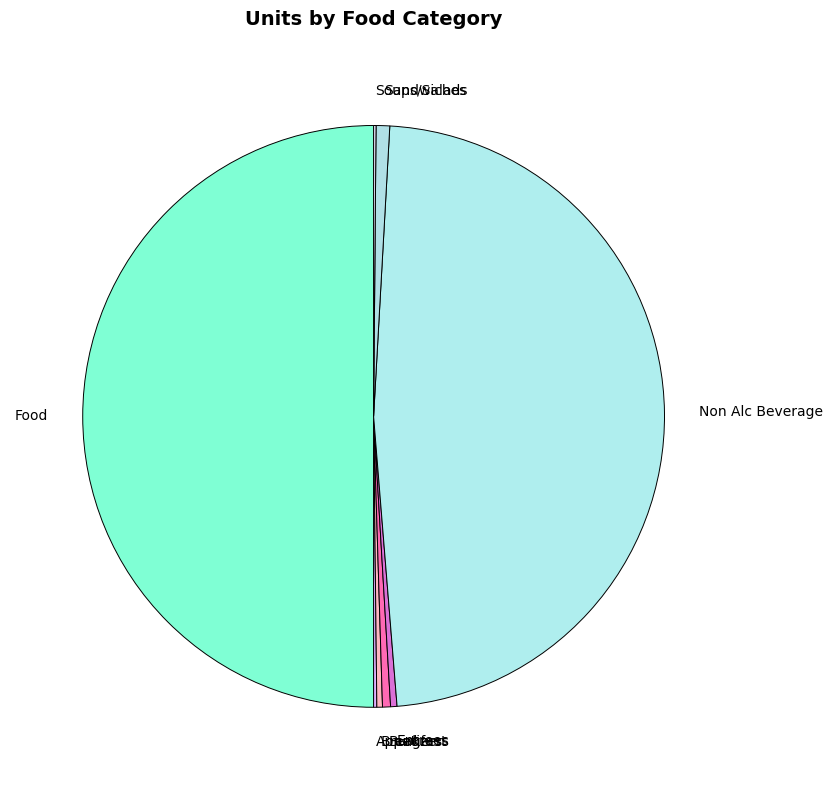

Is the sum of Entrees and Burgers greater than half?

No